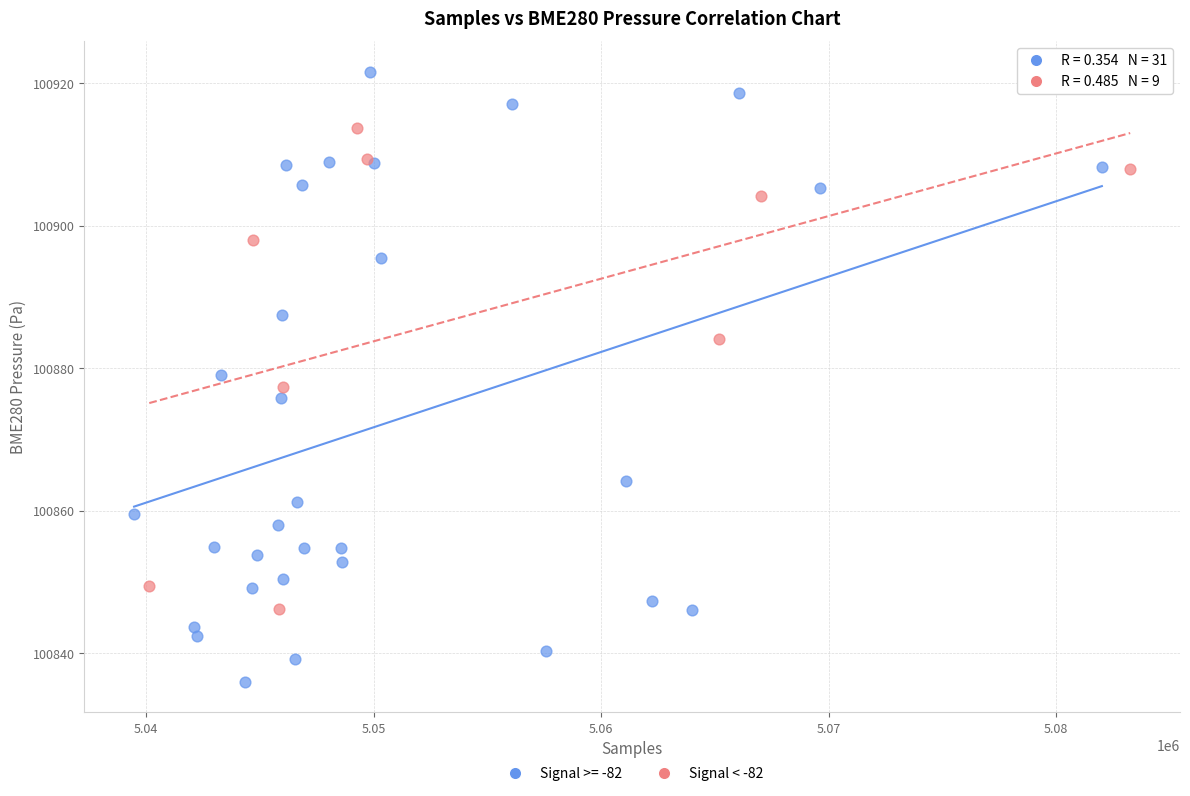

Which series reaches the maximum Y coordinate?

Signal >= -82